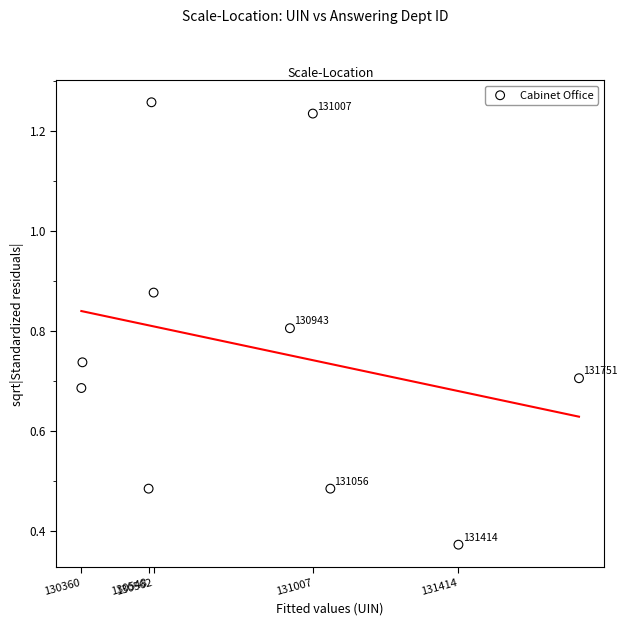

What is the average Y value?

0.8